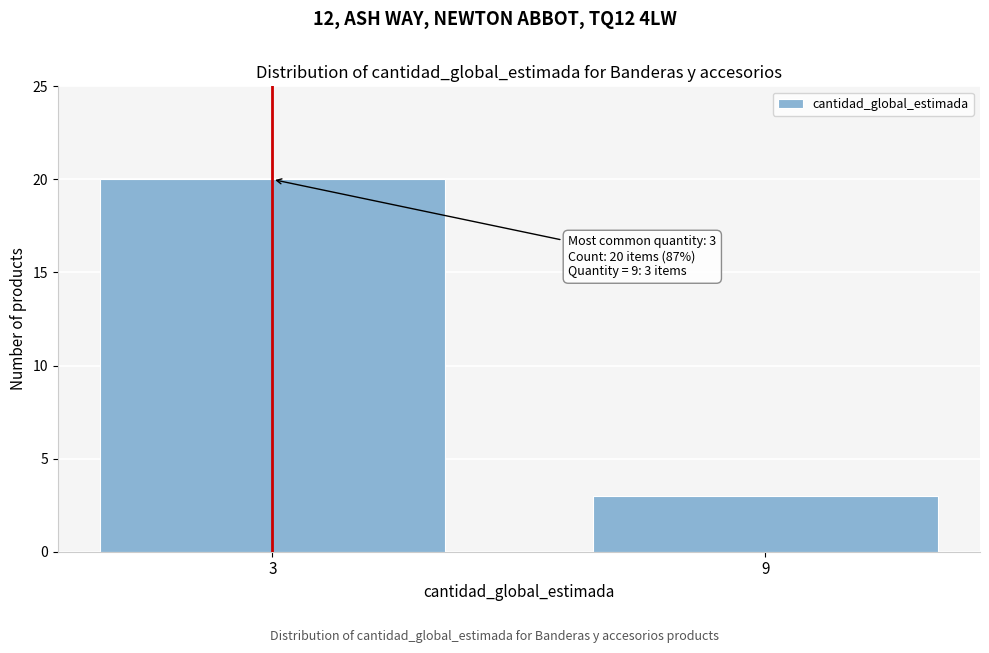

Reading left to right, transcribe all the data shown in this chart.

3=20	9=3